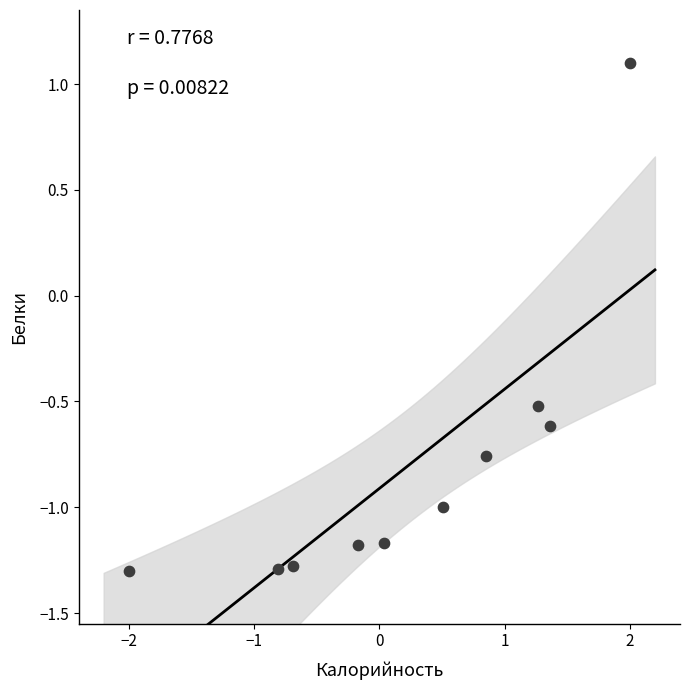

What Y value in the scatter plot is closest to 0?

-0.5